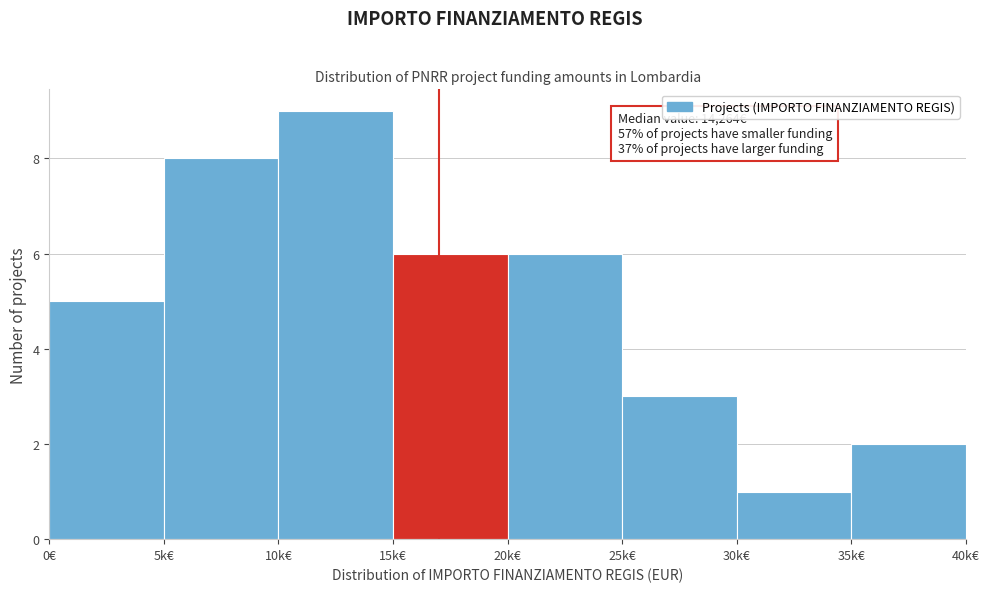

Reading right to left, extract all data points from this chart.

35k€=2	30k€=1	25k€=3	20k€=6	15k€=6	10k€=9	5k€=8	0€=5